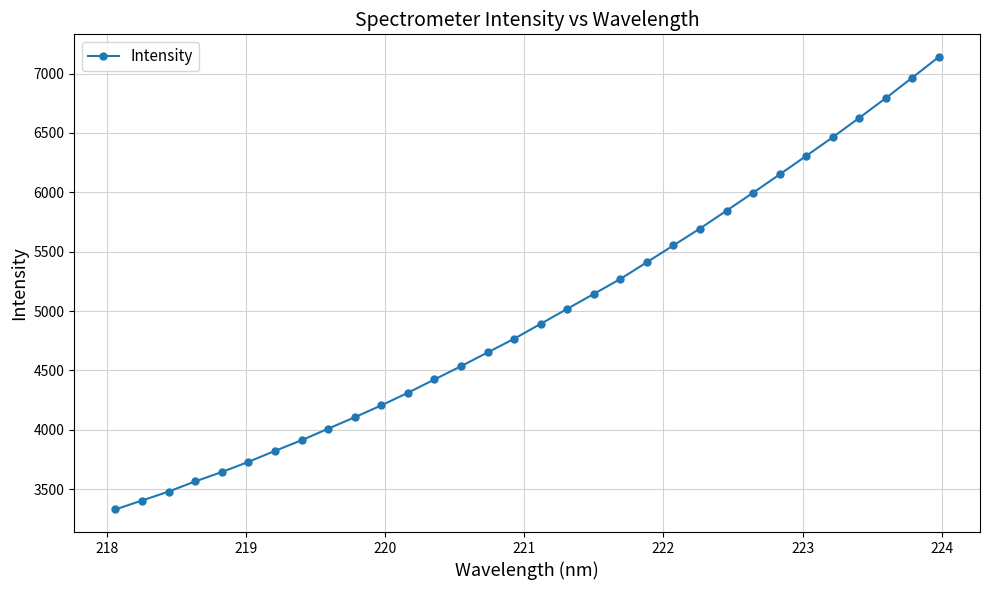

What is the greatest value displayed?

7139.9